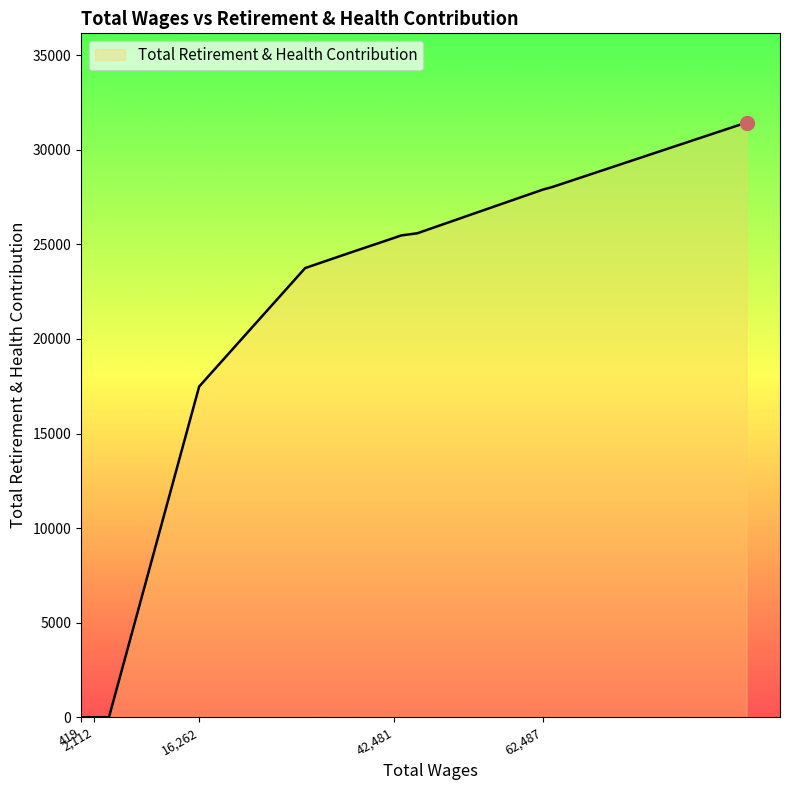

What is the difference between the maximum and minimum values?

31442